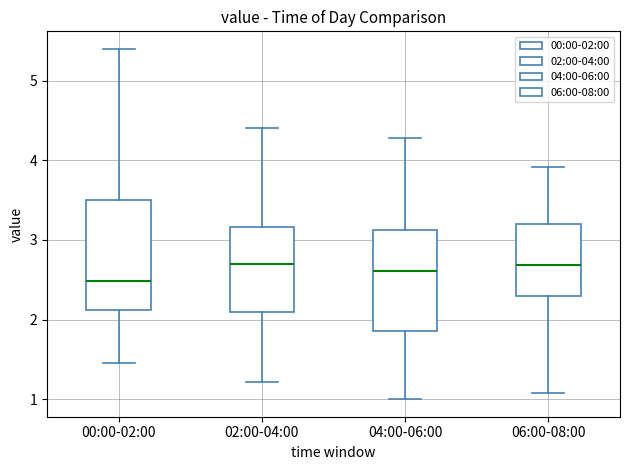

Which box has the lowest median line?

00:00-02:00